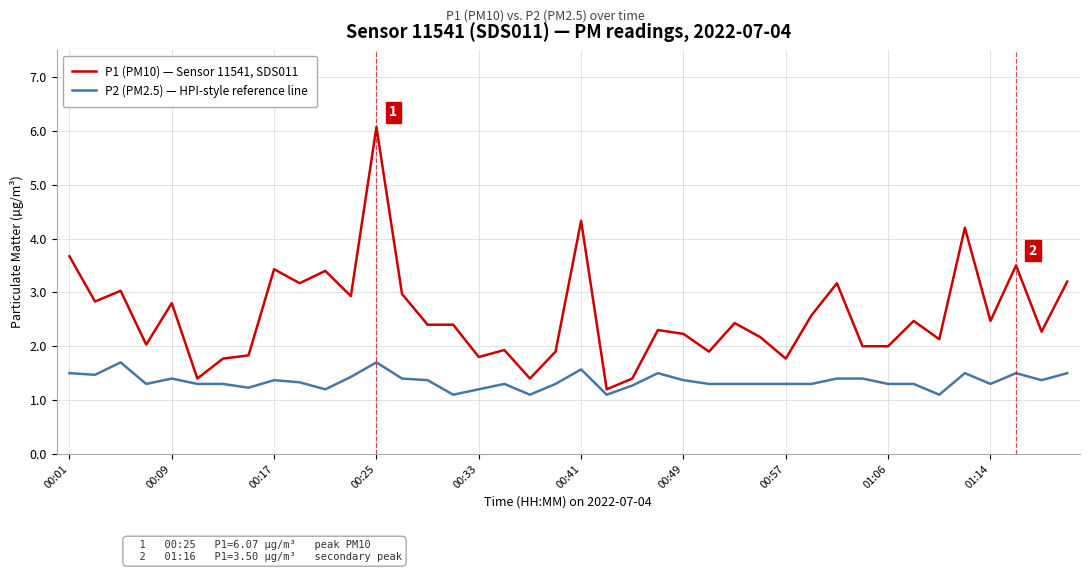

List the series in order of their peak value, lowest first.

P2 (PM2.5) — HPI-style reference line, P1 (PM10) — Sensor 11541, SDS011